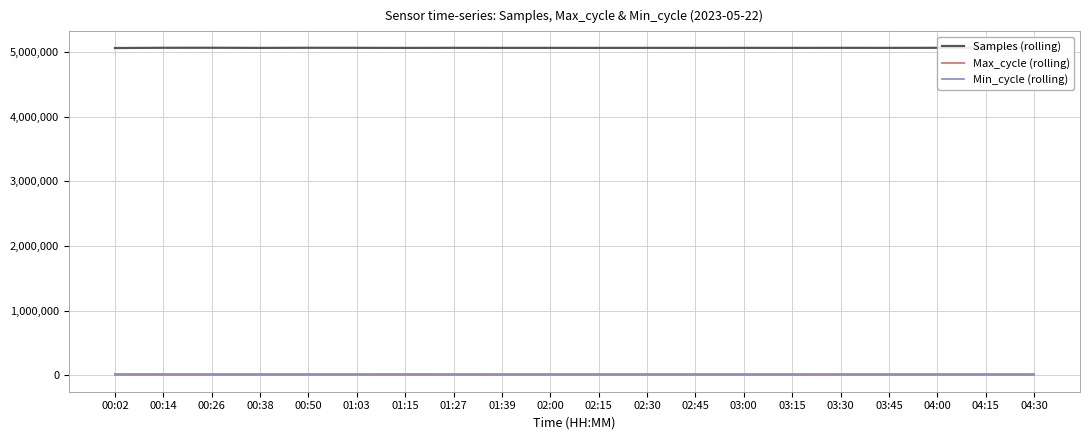

Which series has the largest total across all categories?

Samples (rolling)